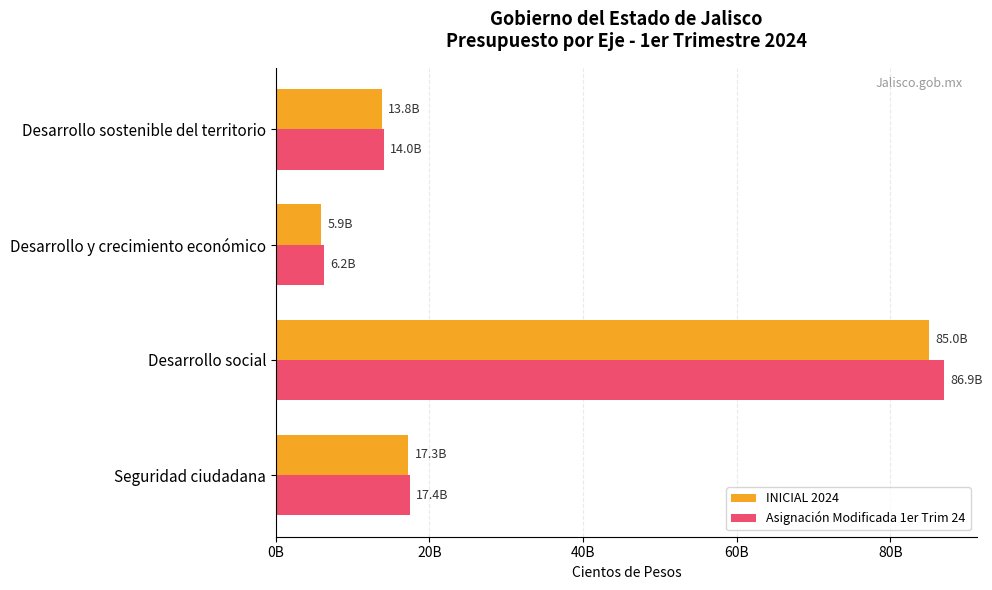

What are all the series names shown in the legend?

INICIAL 2024, Asignación Modificada 1er Trim 24